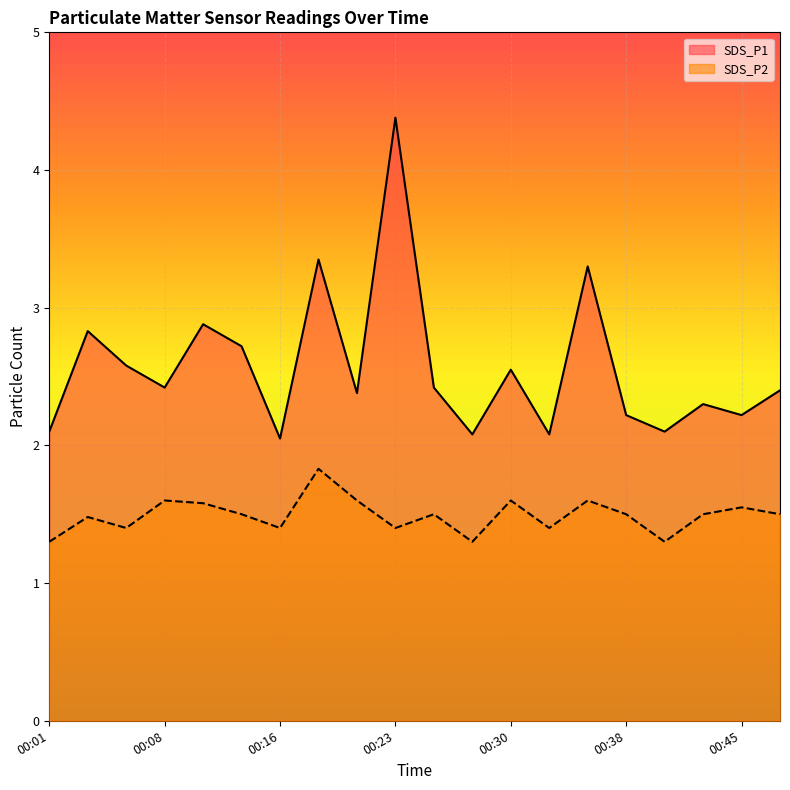

How many lines are shown in the chart?

2